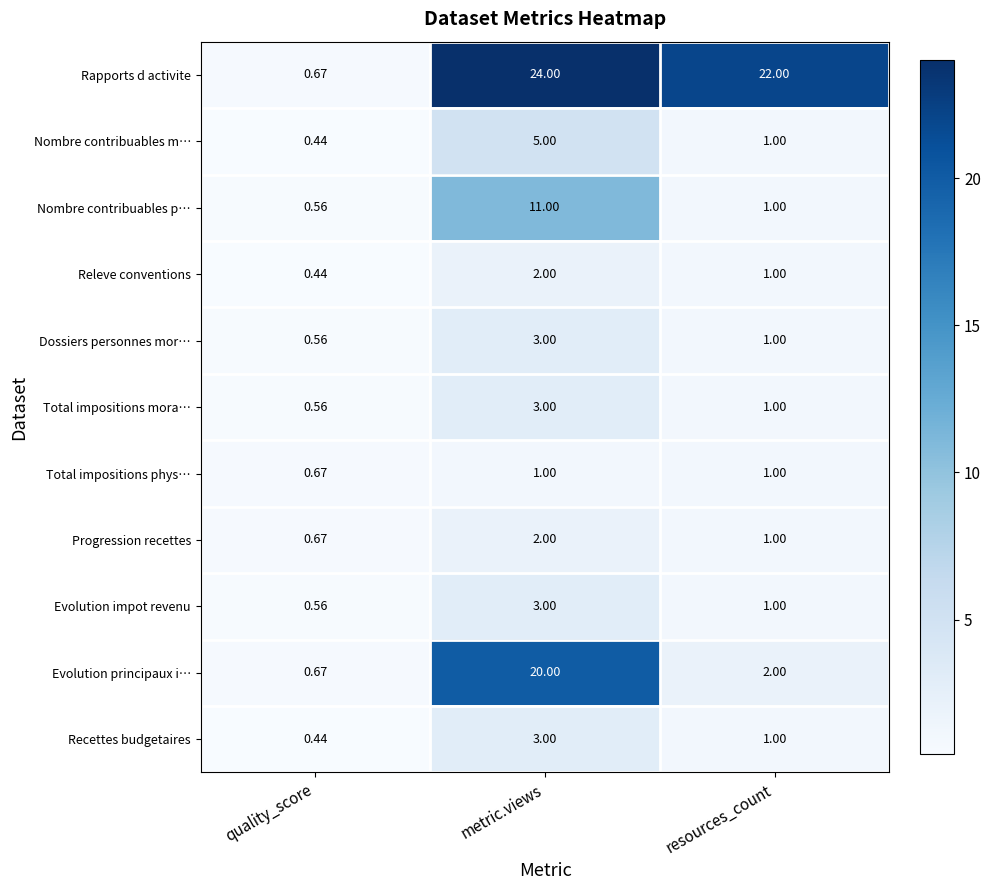

At which label is Dossiers personnes mor… closest to 1?

resources_count